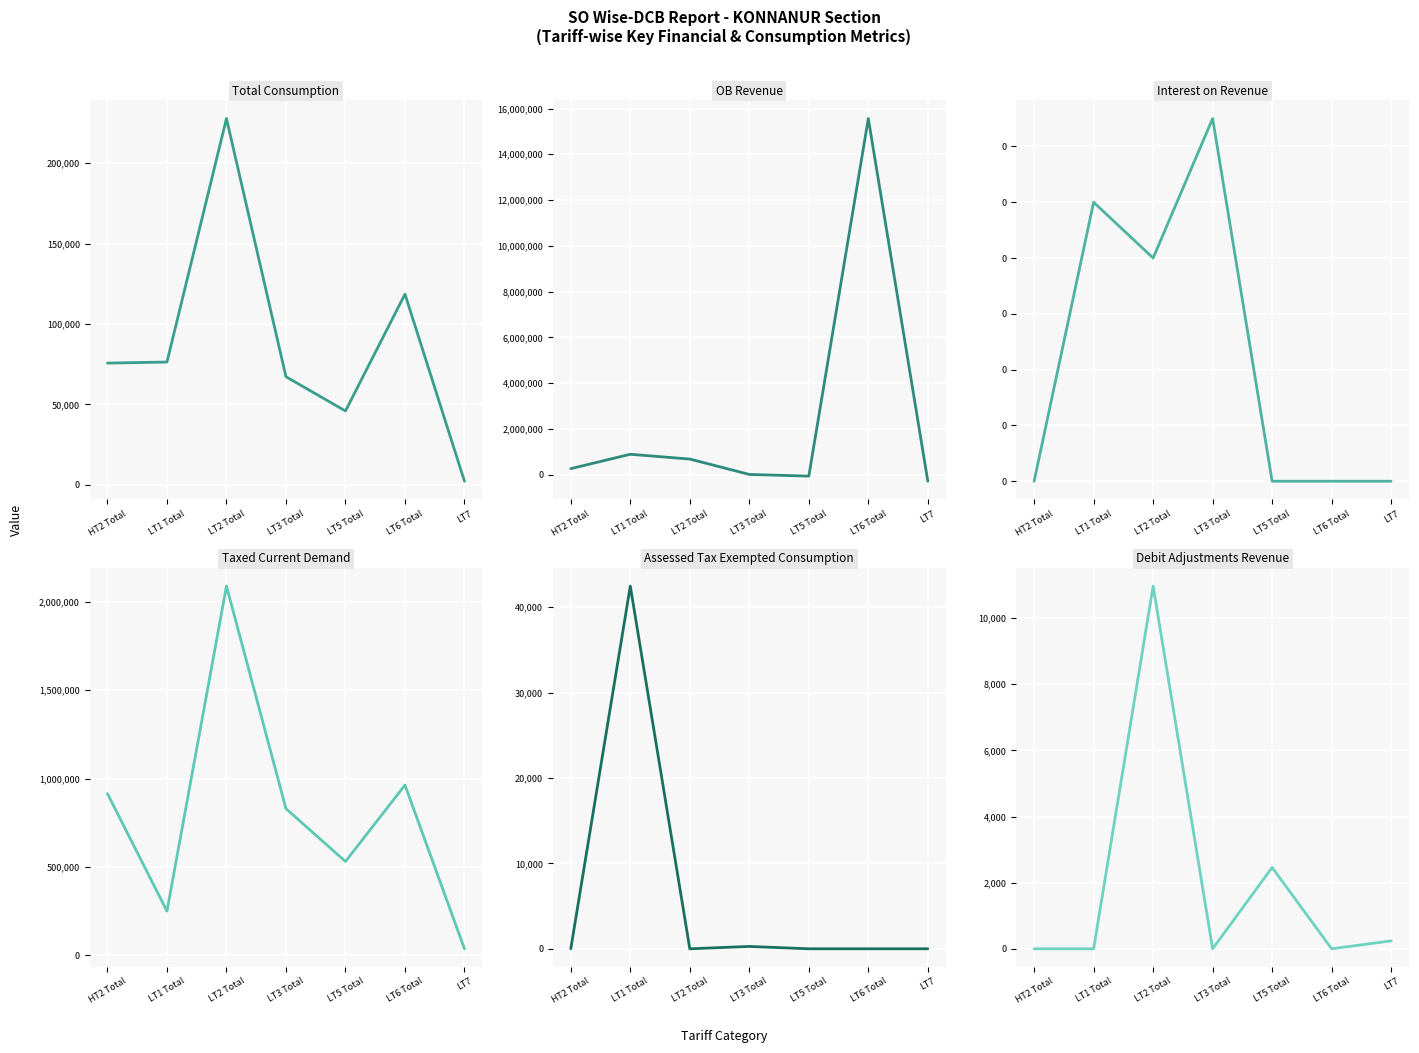

Reading left to right, extract all data points from this chart.

Total Consumption: 75707.0	76366.0	227728.0	67233.0	45936.0	118582.0	2281.0
OB Revenue: 265509.0	892999.2	683538.1	12122.9	-61693.3	15562898.2	-283863.8
Interest on Revenue: 0.0	0.1	0.1	0.1	0.0	0.0	0.0
Taxed Current Demand: 915158.3	250087.7	2089582.2	830254.6	530884.7	963590.3	36977.8
Assessed Tax Exempted Consumption: 0.0	42458.0	0.0	275.0	0.0	0.0	0.0
Debit Adjustments Revenue: 0.0	0.0	10967.4	0.0	2459.7	0.0	239.5